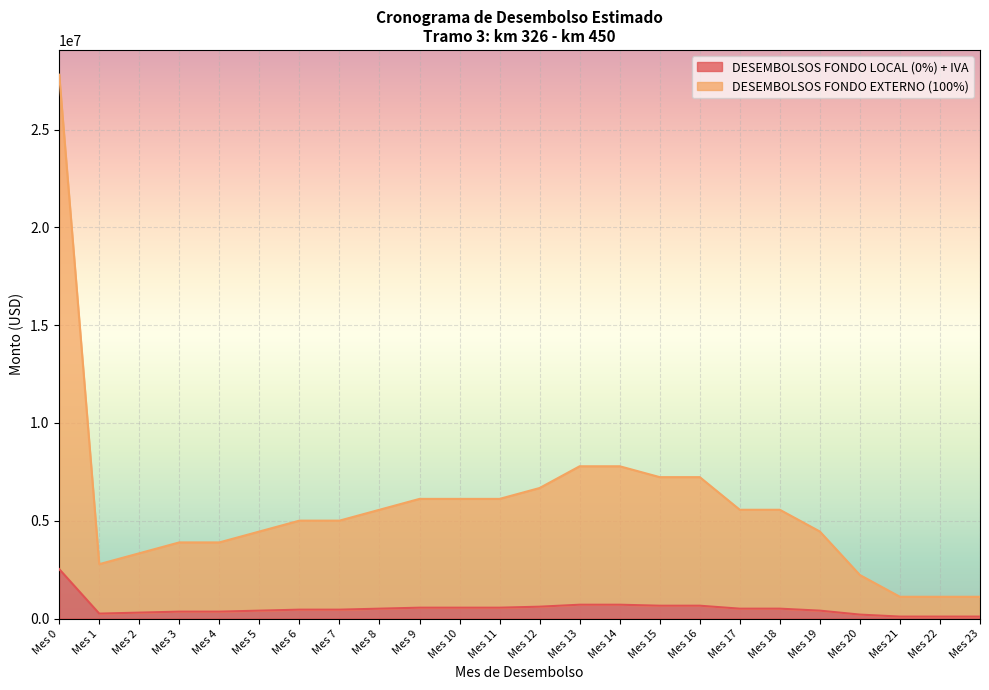

Reading left to right, list all the values displayed in this chart.

DESEMBOLSOS FONDO LOCAL (0%) + IVA: 2528000	252800	303360	353920	353920	404480	455040	455040	505600	556160	556160	556160	606720	707840	707840	657280	657280	505600	505600	404480	202240	101120	101120	101120
DESEMBOLSOS FONDO EXTERNO (100%): 27808000	2780800	3336960	3893120	3893120	4449280	5005440	5005440	5561600	6117760	6117760	6117760	6673920	7786240	7786240	7230080	7230080	5561600	5561600	4449280	2224640	1112320	1112320	1112320